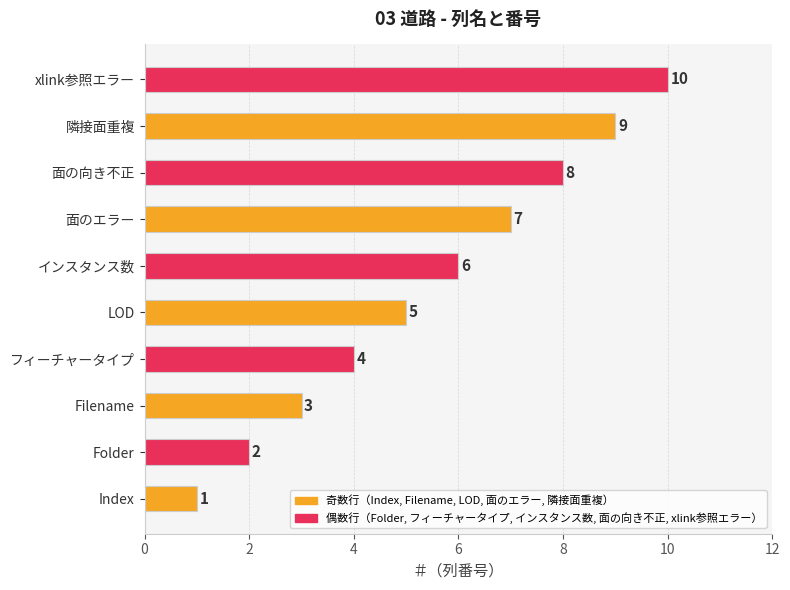

Which label corresponds to the smallest value in the chart?

Index